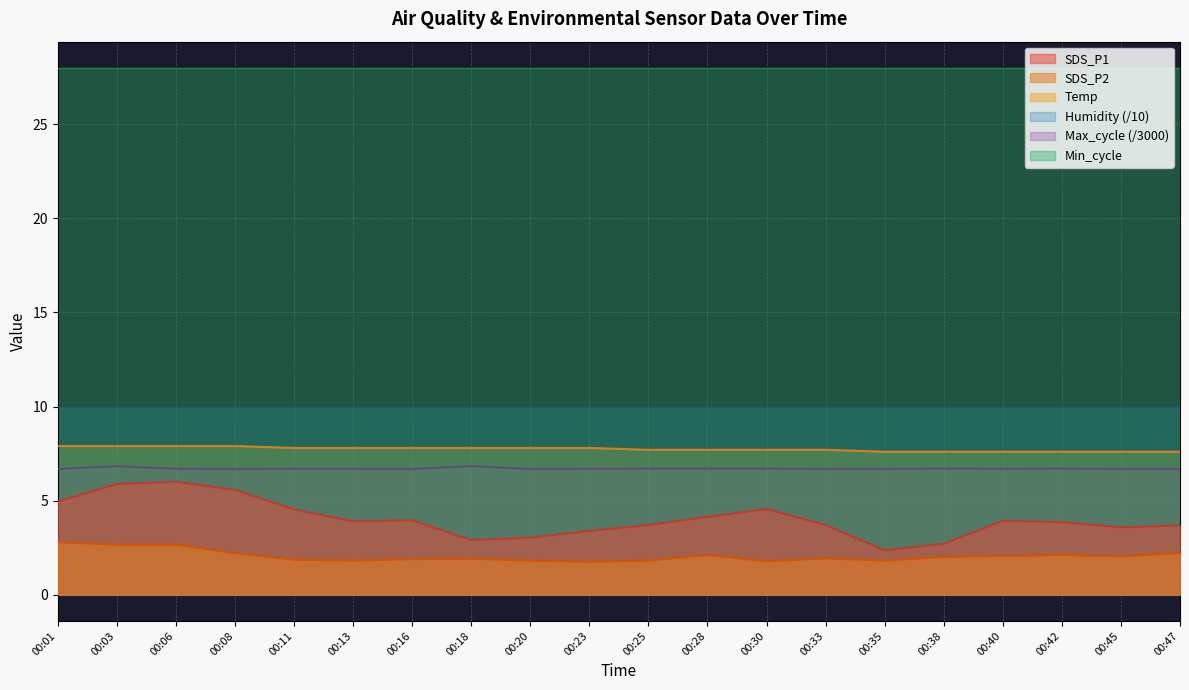

What is the spread (max minus min) of values at 00:23?

26.3